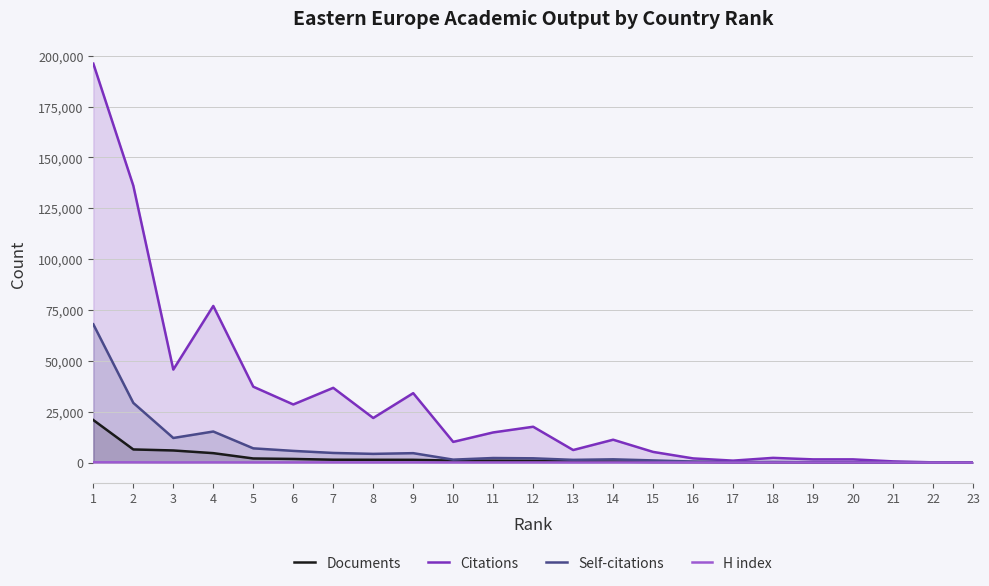

True or false: Documents and Citations intersect in this chart.

False